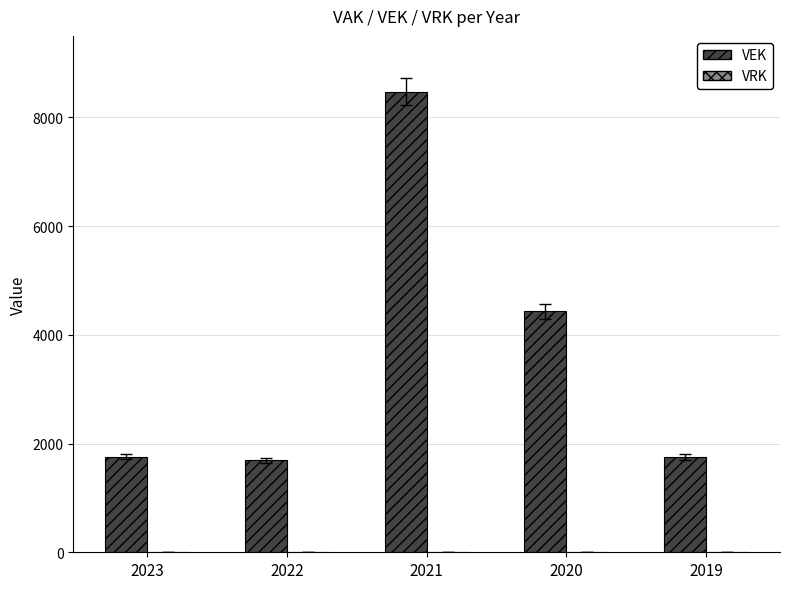

Count the number of categories in the chart.

5